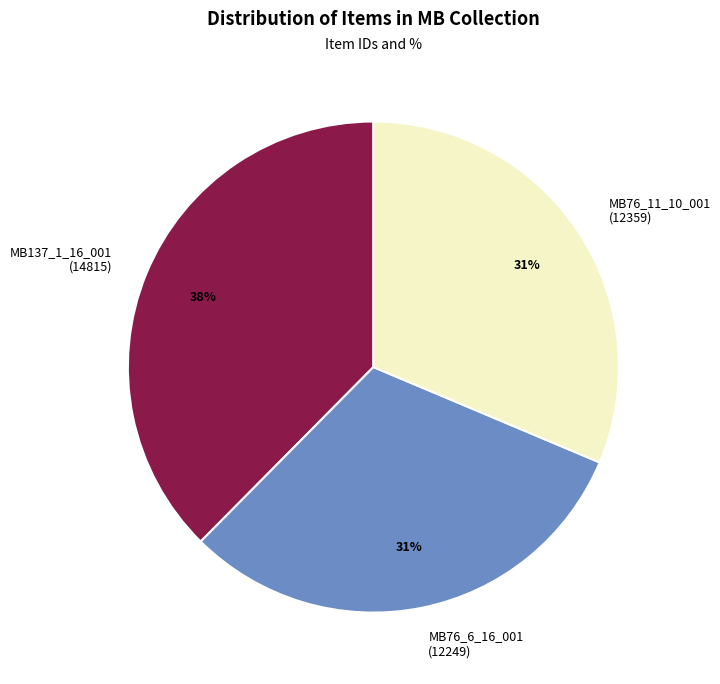

How many segments does this pie chart have?

3